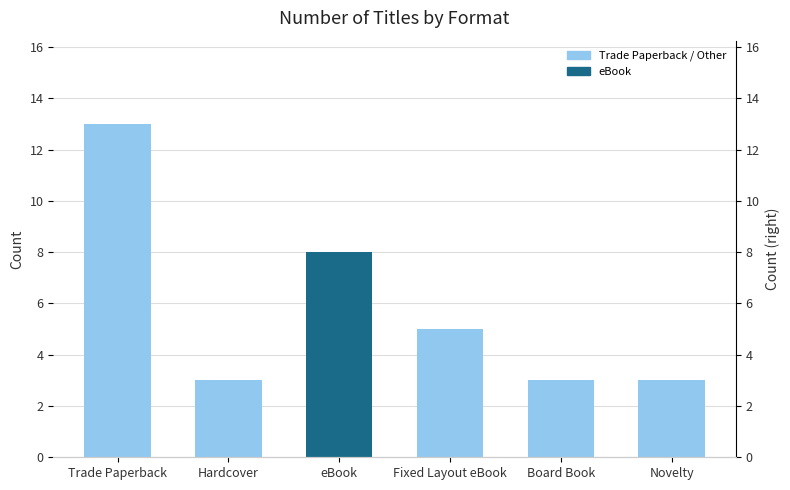

What is the ratio of the value at Board Book to the value at Fixed Layout eBook?

0.6